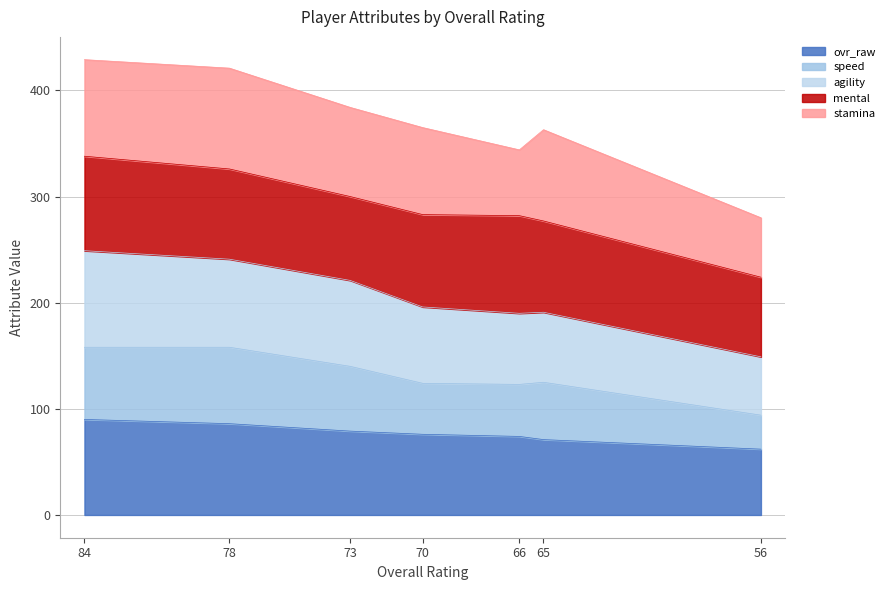

At which label is speed closest to 126?

65